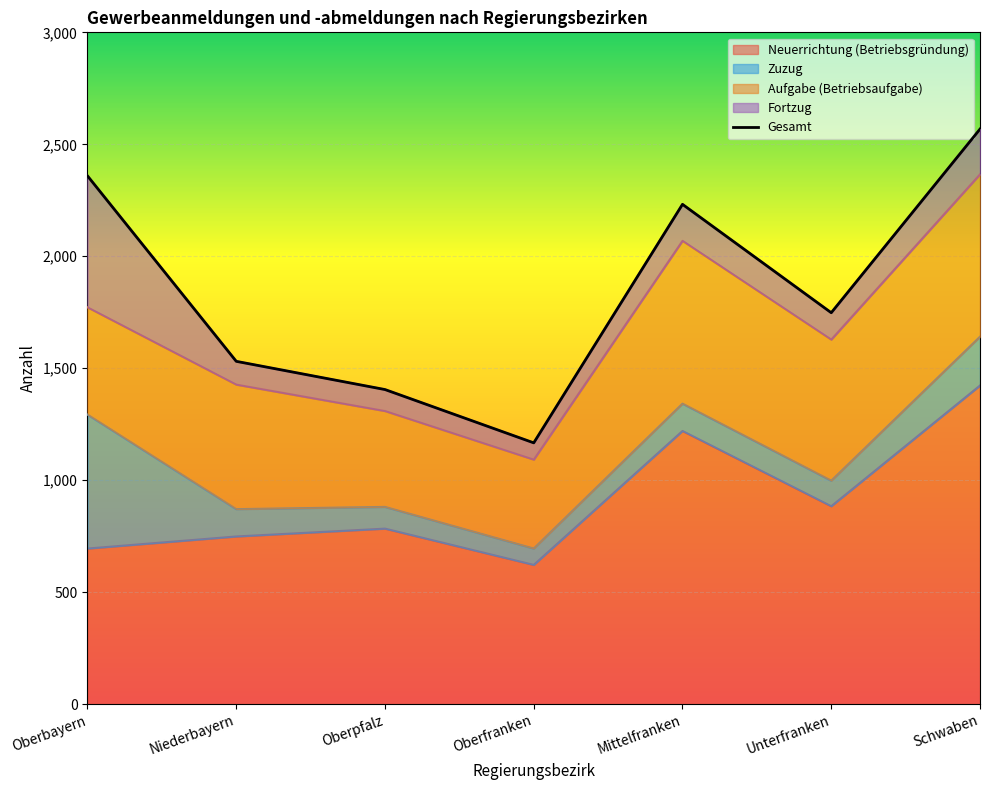

What is the value of the 5th point from the left?

2232